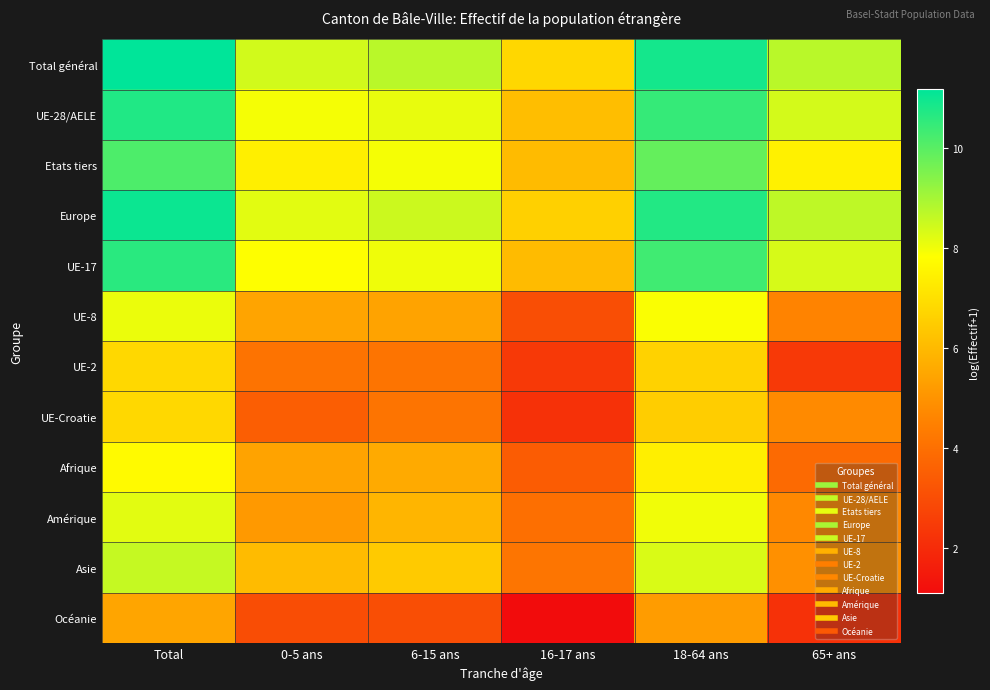

Reading left to right, transcribe all the data shown in this chart.

Total général: Total=11.2	0-5 ans=8.4	6-15 ans=8.7	16-17 ans=6.8	18-64 ans=10.9	65+ ans=8.7
UE-28/AELE: Total=10.7	0-5 ans=7.9	6-15 ans=8.1	16-17 ans=6.1	18-64 ans=10.5	65+ ans=8.4
Etats tiers: Total=10.1	0-5 ans=7.4	6-15 ans=7.9	16-17 ans=6.0	18-64 ans=9.8	65+ ans=7.4
Europe: Total=11.0	0-5 ans=8.2	6-15 ans=8.5	16-17 ans=6.6	18-64 ans=10.7	65+ ans=8.7
UE-17: Total=10.6	0-5 ans=7.8	6-15 ans=8.0	16-17 ans=6.0	18-64 ans=10.3	65+ ans=8.3
UE-8: Total=8.1	0-5 ans=5.4	6-15 ans=5.4	16-17 ans=3.0	18-64 ans=7.9	65+ ans=4.6
UE-2: Total=6.8	0-5 ans=4.1	6-15 ans=4.1	16-17 ans=2.4	18-64 ans=6.6	65+ ans=2.4
UE-Croatie: Total=6.8	0-5 ans=3.5	6-15 ans=4.1	16-17 ans=2.2	18-64 ans=6.5	65+ ans=4.8
Afrique: Total=7.7	0-5 ans=5.4	6-15 ans=5.6	16-17 ans=3.4	18-64 ans=7.4	65+ ans=3.9
Amérique: Total=8.2	0-5 ans=5.1	6-15 ans=5.9	16-17 ans=4.0	18-64 ans=8.0	65+ ans=4.7
Asie: Total=8.6	0-5 ans=6.0	6-15 ans=6.4	16-17 ans=4.2	18-64 ans=8.3	65+ ans=4.9
Océanie: Total=5.5	0-5 ans=3.0	6-15 ans=3.0	16-17 ans=1.1	18-64 ans=5.2	65+ ans=2.2